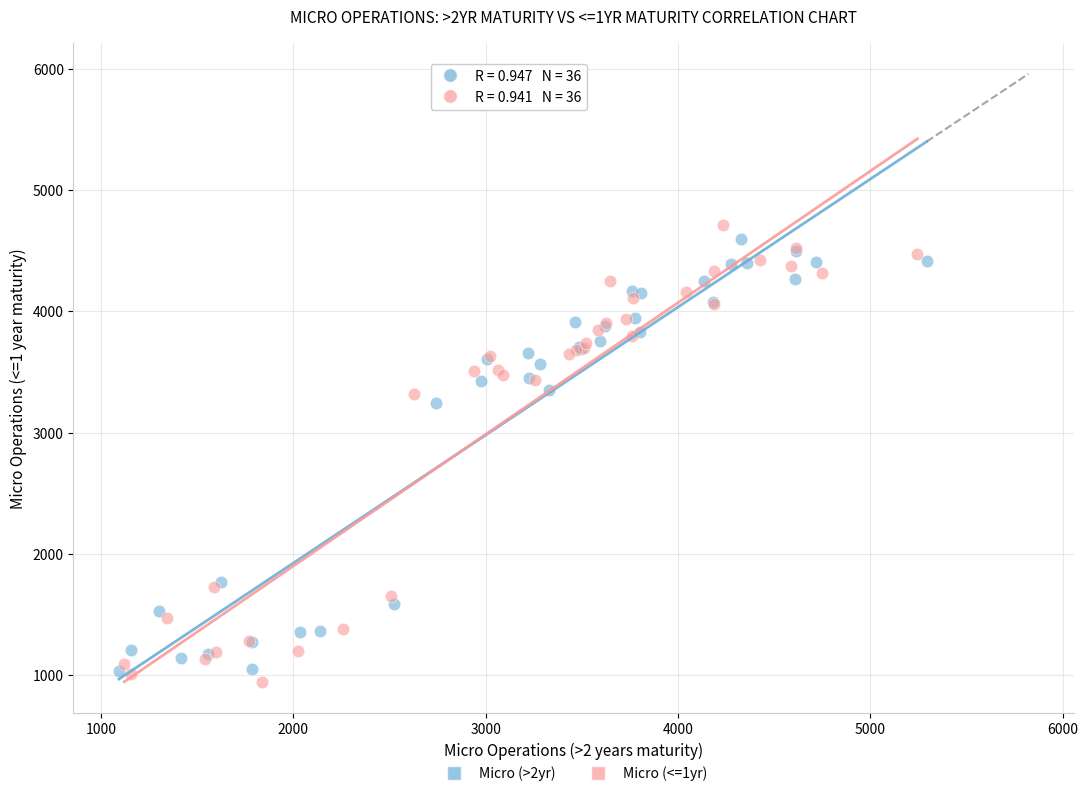

Which series has the largest Y range (max minus min)?

Micro (<=1yr)